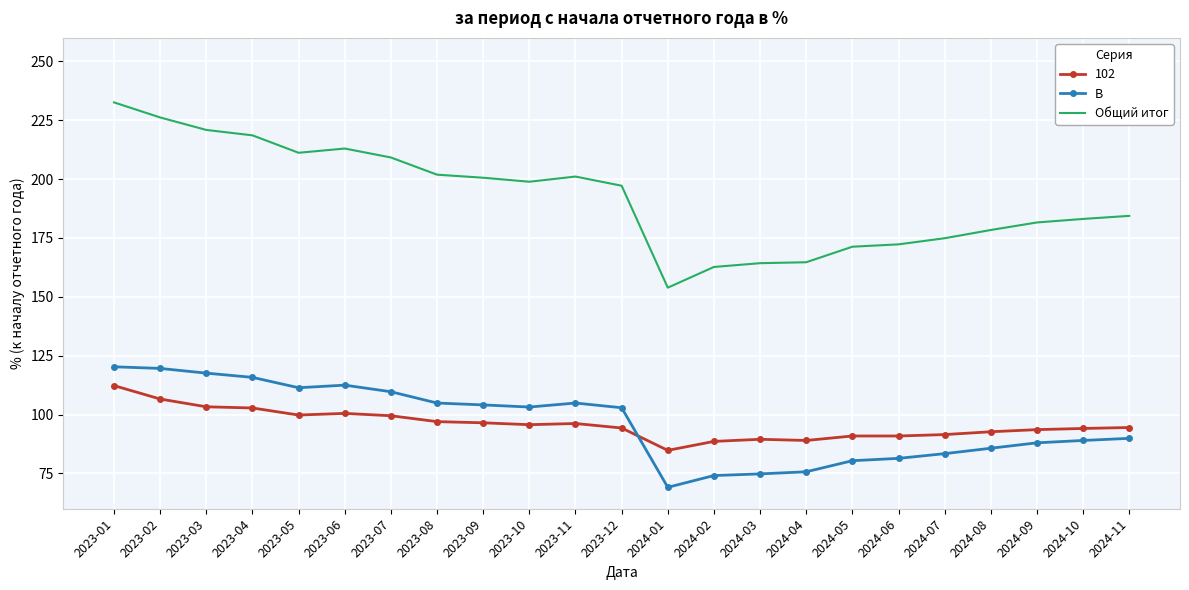

What value does the Общий итог series have at 2023-06?

213.0